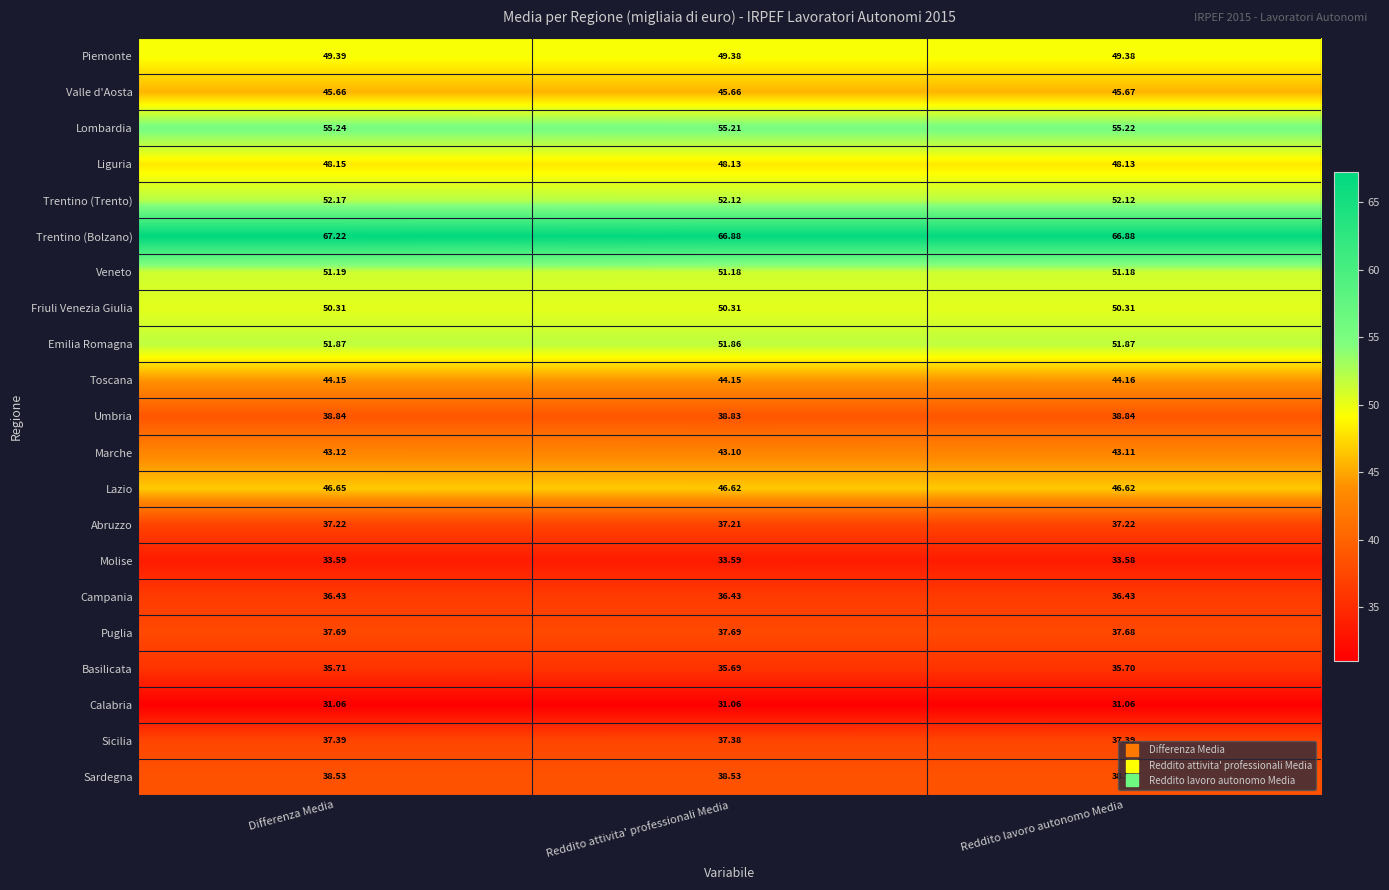

Rank the series by their maximum value, from lowest to highest.

Calabria, Molise, Basilicata, Campania, Abruzzo, Sicilia, Puglia, Sardegna, Umbria, Marche, Toscana, Valle d'Aosta, Lazio, Liguria, Piemonte, Friuli Venezia Giulia, Veneto, Emilia Romagna, Trentino (Trento), Lombardia, Trentino (Bolzano)